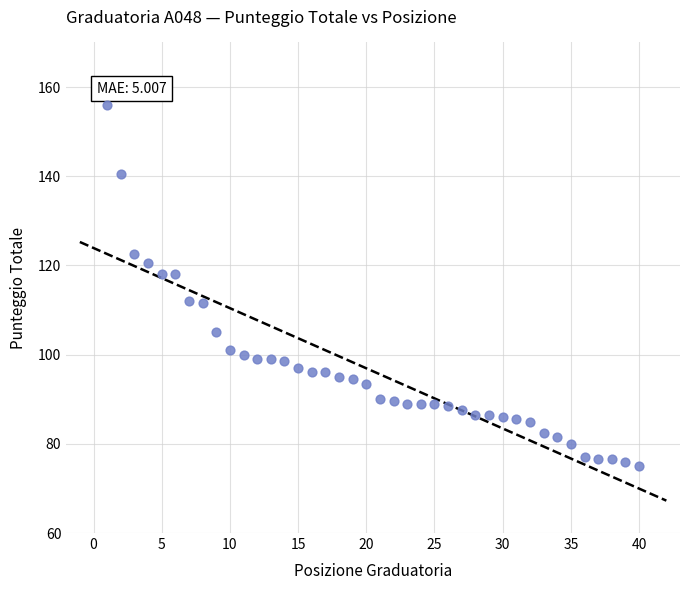

What is the range of X values (max minus min)?

39.0